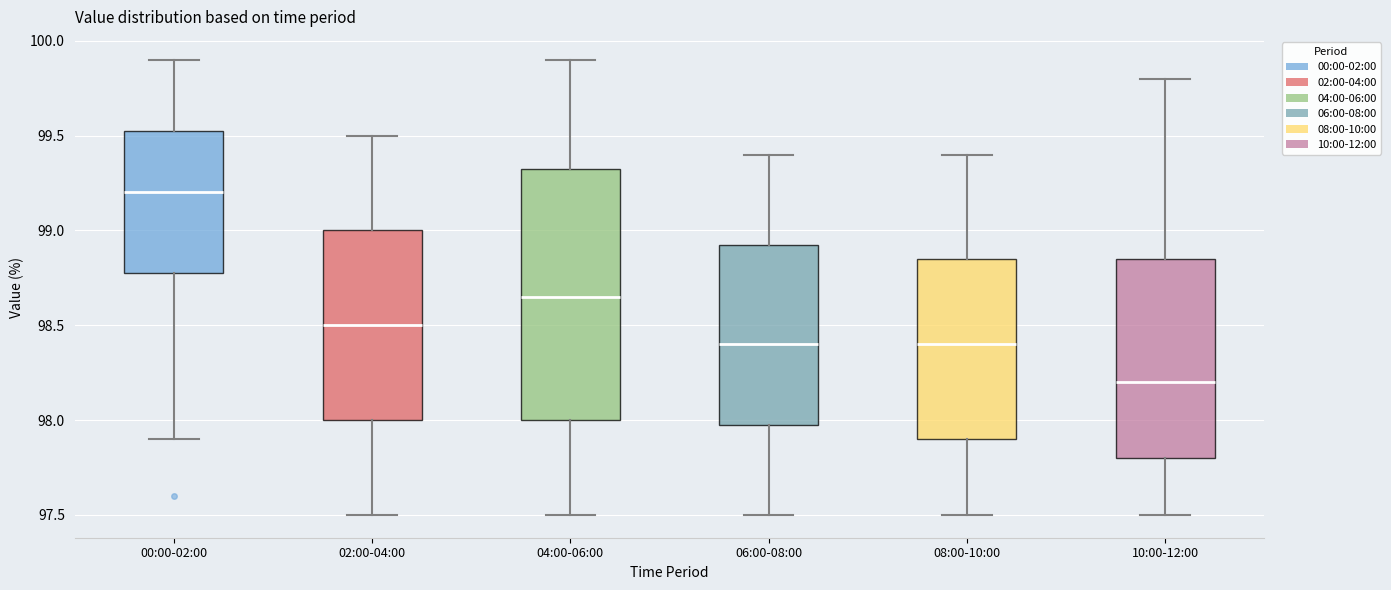

Comparing the boxes themselves (not the whiskers), which one is the tallest?

04:00-06:00